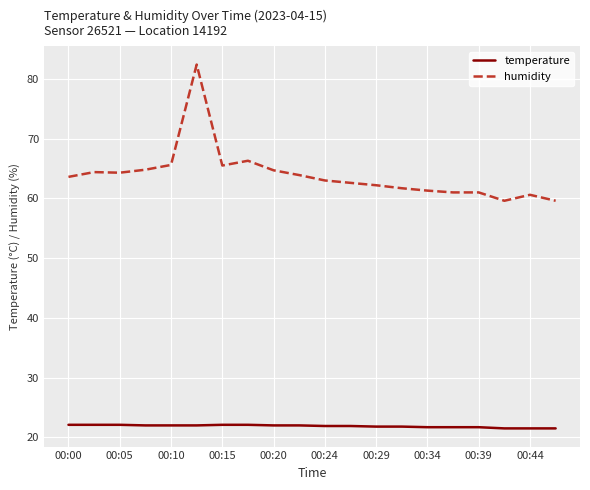

True or false: humidity and temperature cross at least once.

False